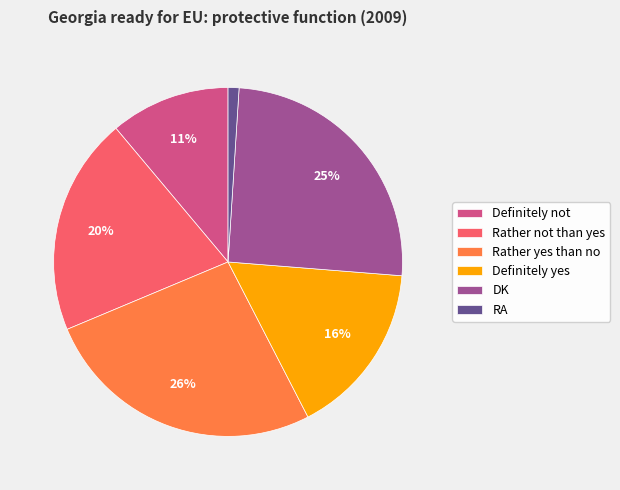

To the nearest percent, what is the combined percentage of RA and DK?

26%